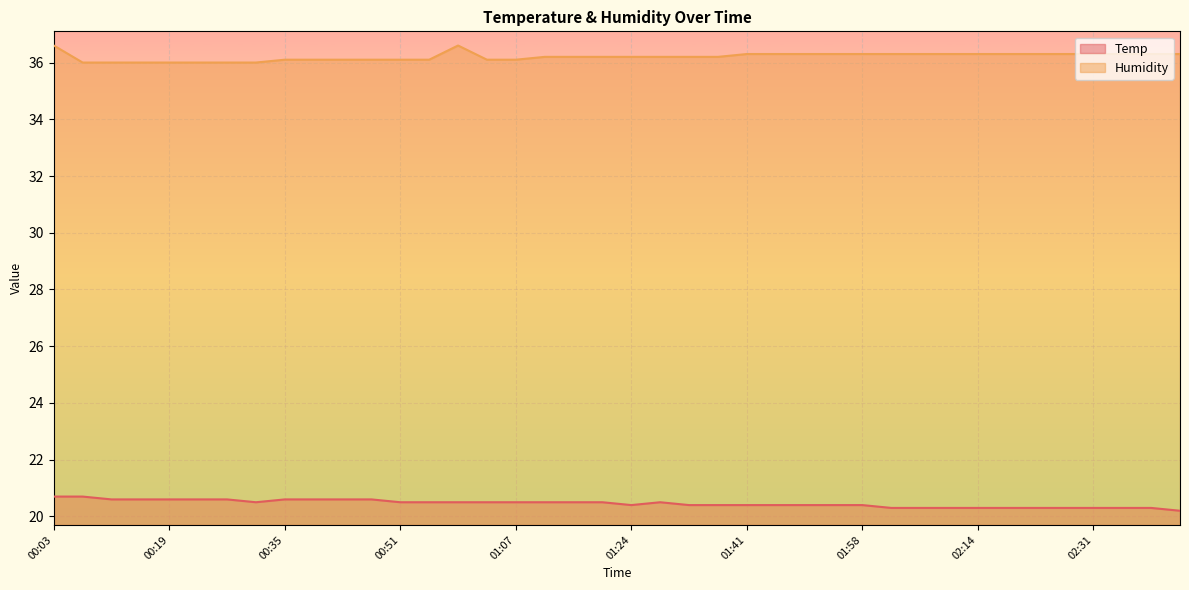

What position from the left is 02:39?

39